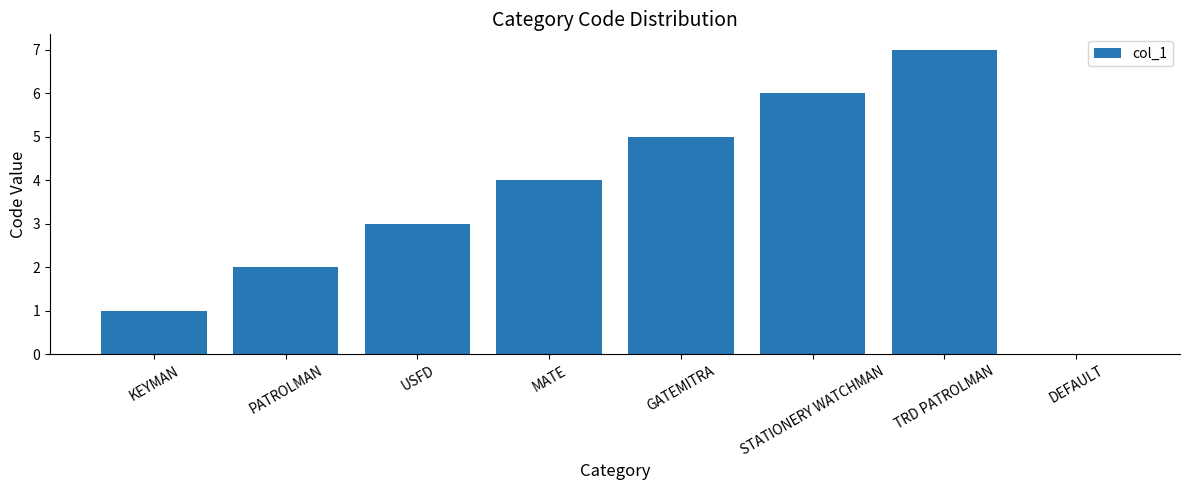

What is the change in value from MATE to GATEMITRA?

+1